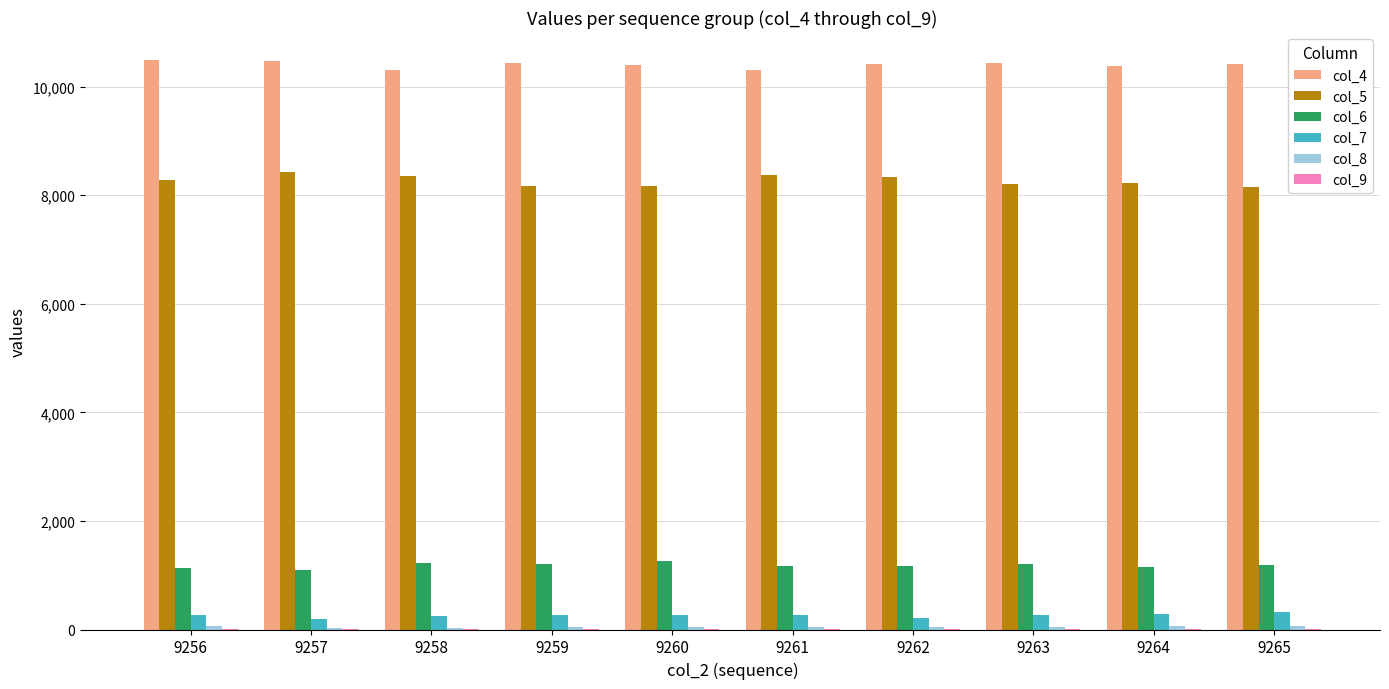

Is the value of col_7 at 9263 greater than the value of col_6 at 9260?

No